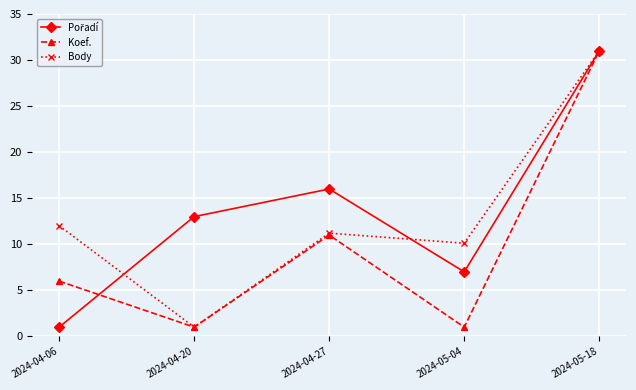

The Body series shows 3.8 at 2024-04-06. True or false?

False